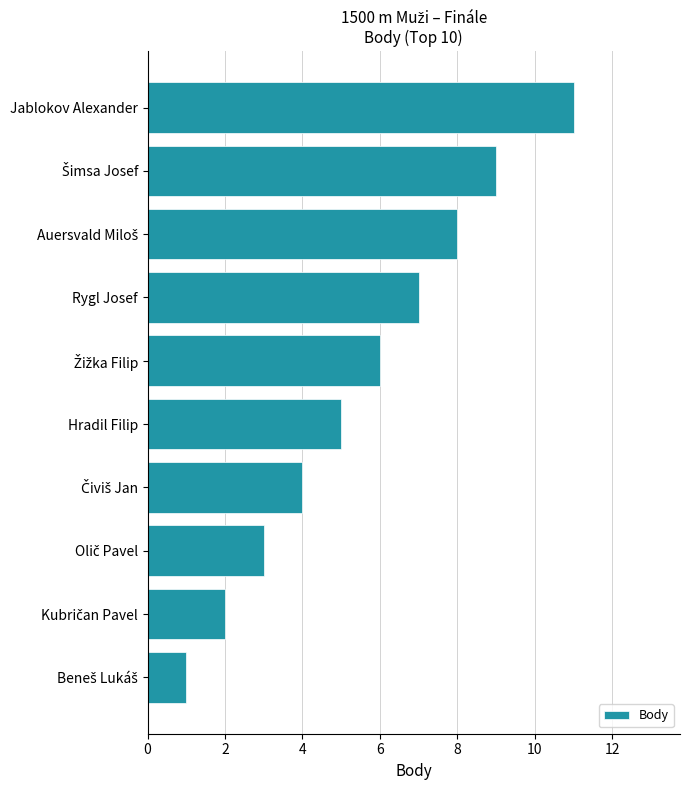

How many values are between 3 and 8?

6